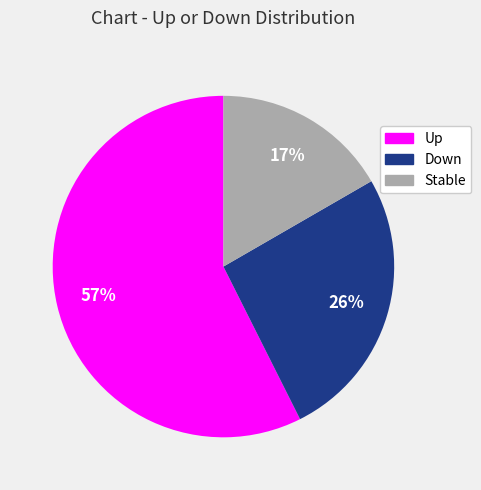

Is there any slice that represents more than half of the pie?

Yes